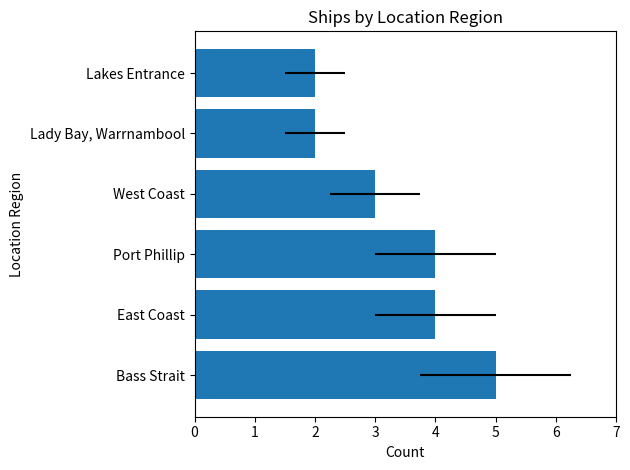

Does the chart contain any negative values?

No